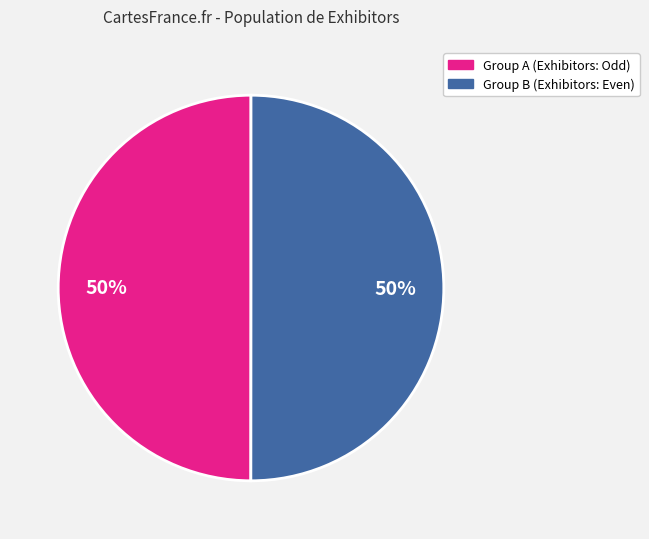

To the nearest percent, what is the average slice percentage?

50%